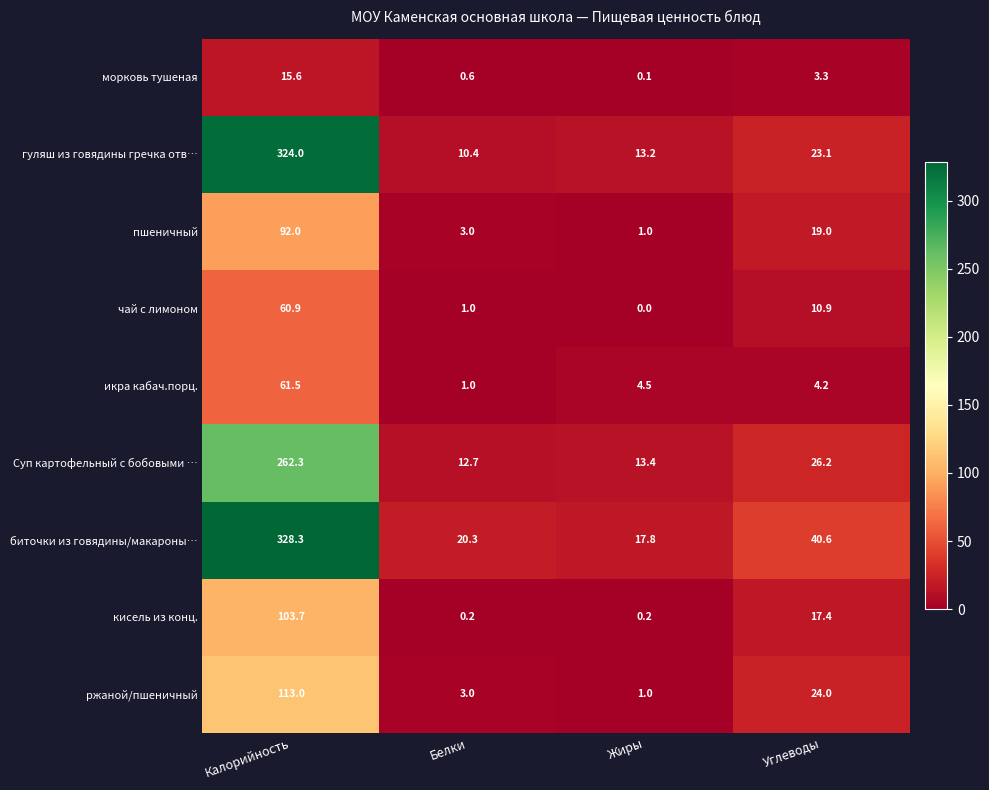

Which category has the highest value across all series?

Калорийность